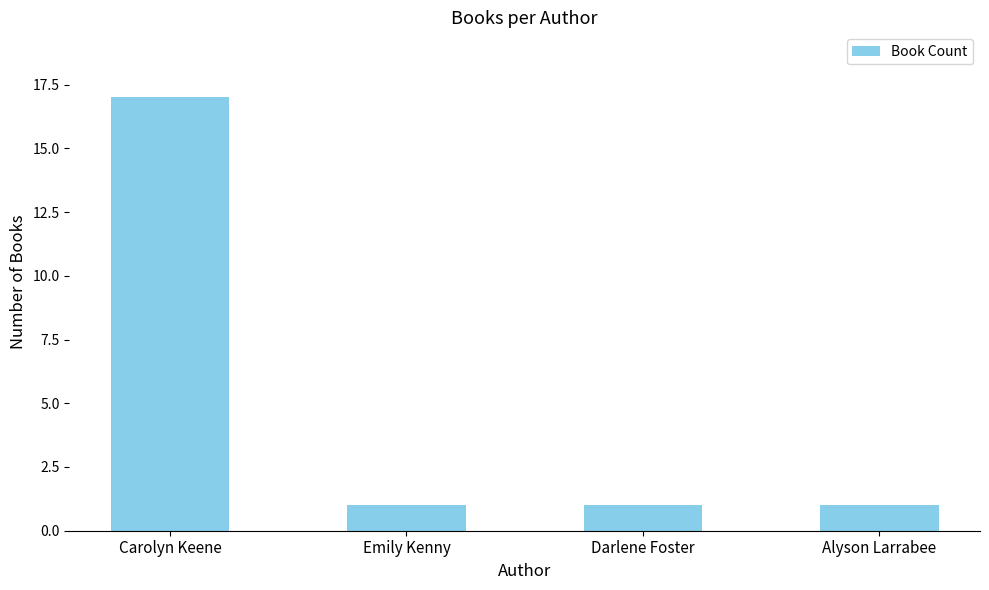

What is the sum of the values at Carolyn Keene and Alyson Larrabee?

18